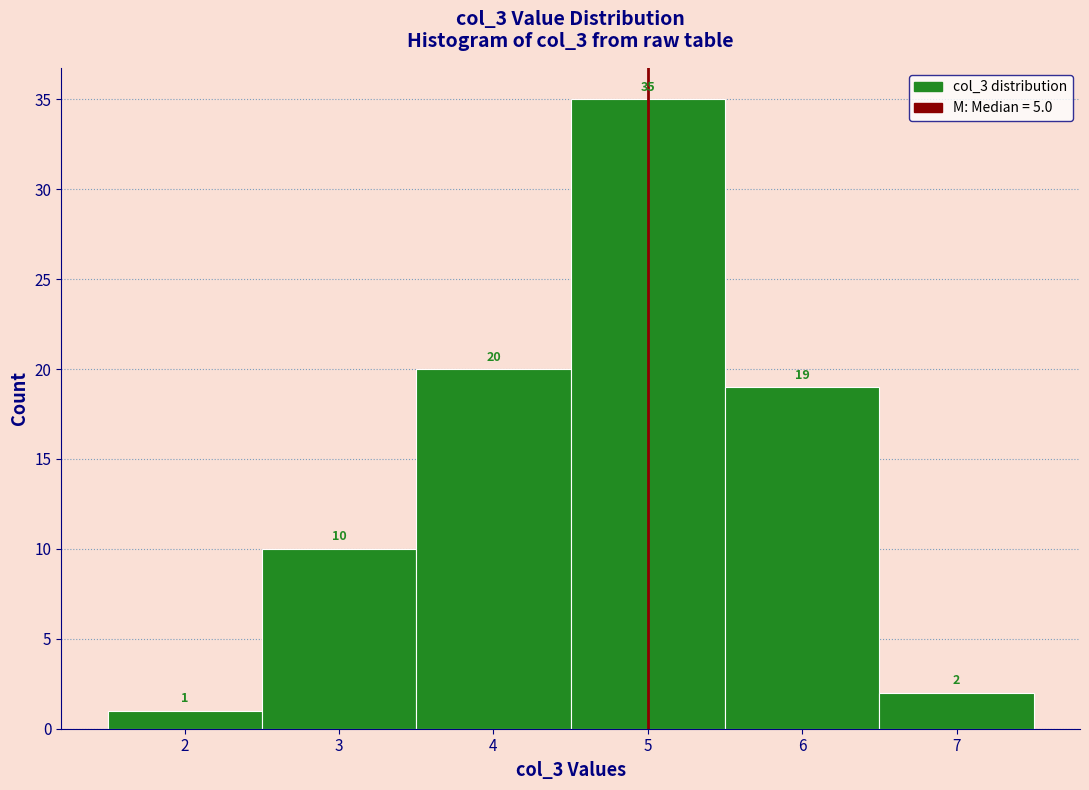

Reading left to right, transcribe this chart: for each bar, give the range it covers on the x-axis and its height.

1.5 to 2.5: 1
2.5 to 3.5: 10
3.5 to 4.5: 20
4.5 to 5.5: 35
5.5 to 6.5: 19
6.5 to 7.5: 2